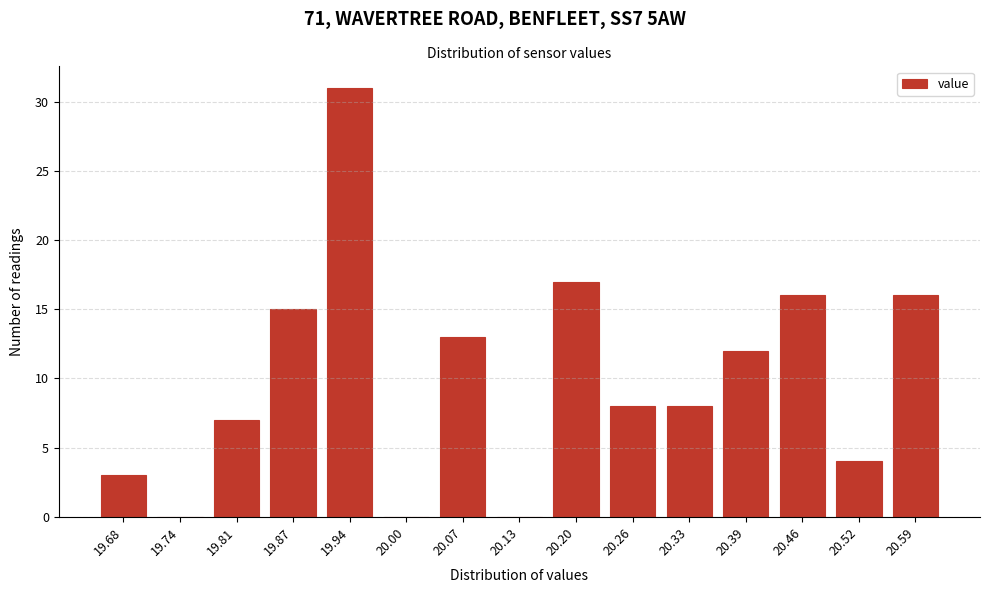

Reading left to right, transcribe all the data shown in this chart.

19.68=3	19.74=0	19.81=7	19.87=15	19.94=31	20.00=0	20.07=13	20.13=0	20.20=17	20.26=8	20.33=8	20.39=12	20.46=16	20.52=4	20.59=16